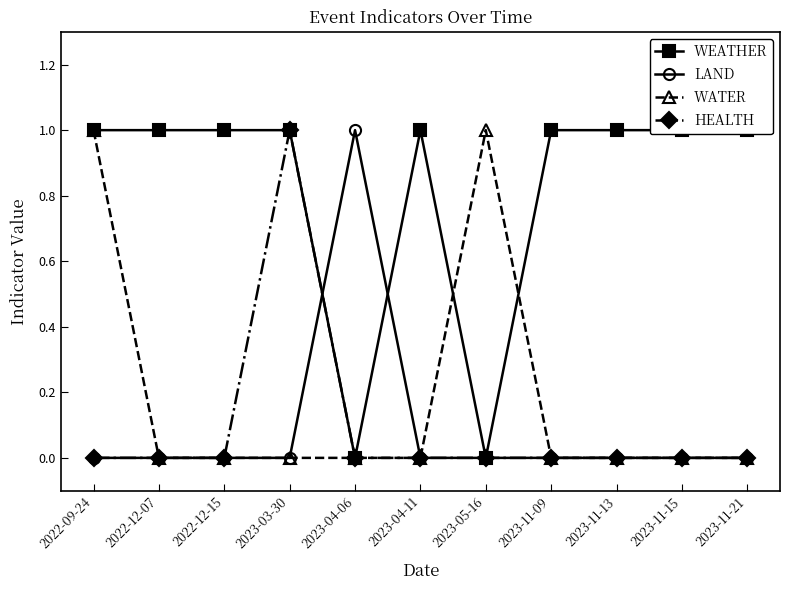

Which series changed the most between 2023-04-06 and 2023-11-13?

WEATHER